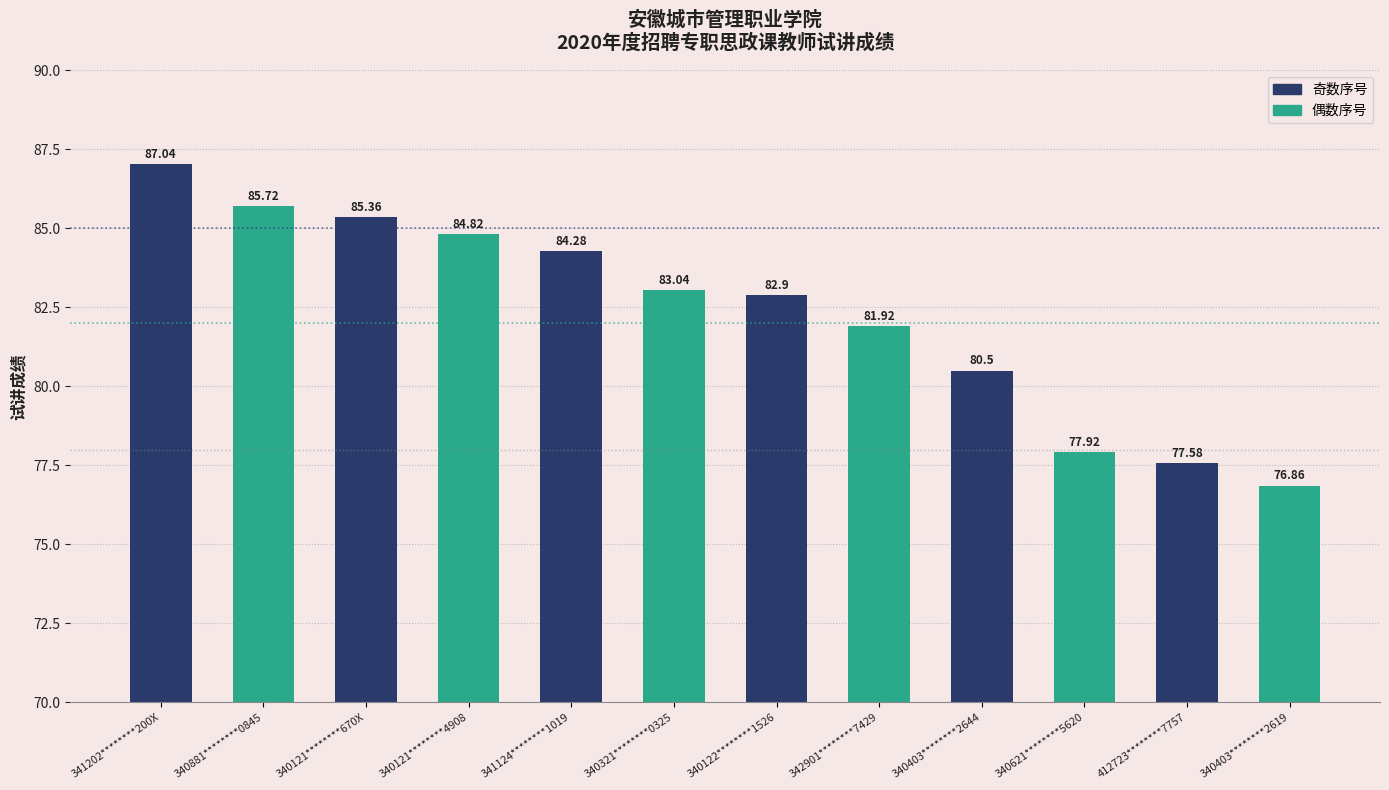

What is the ratio of the value at 340121********4908 to the value at 341202********200X?

1.0